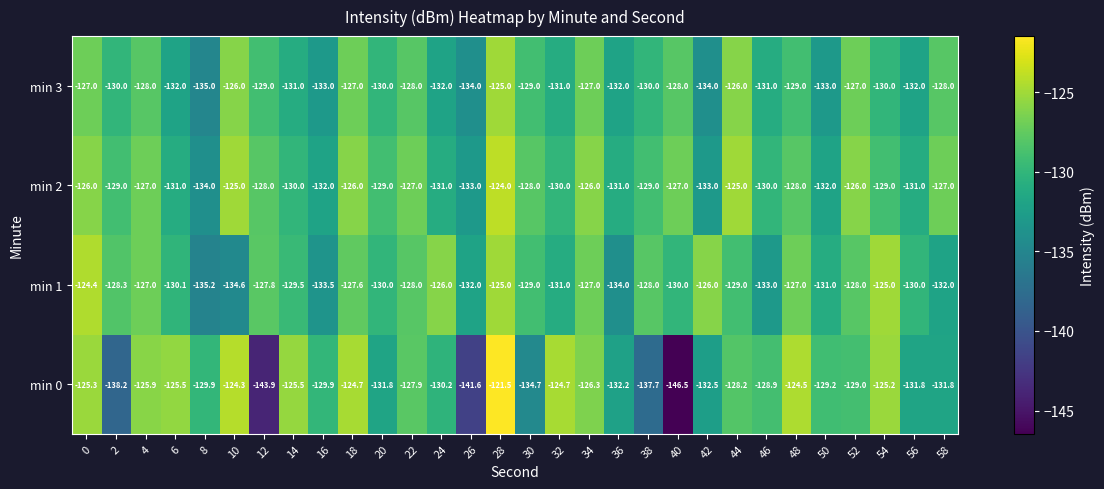

Which label corresponds to the smallest value in the chart?

40